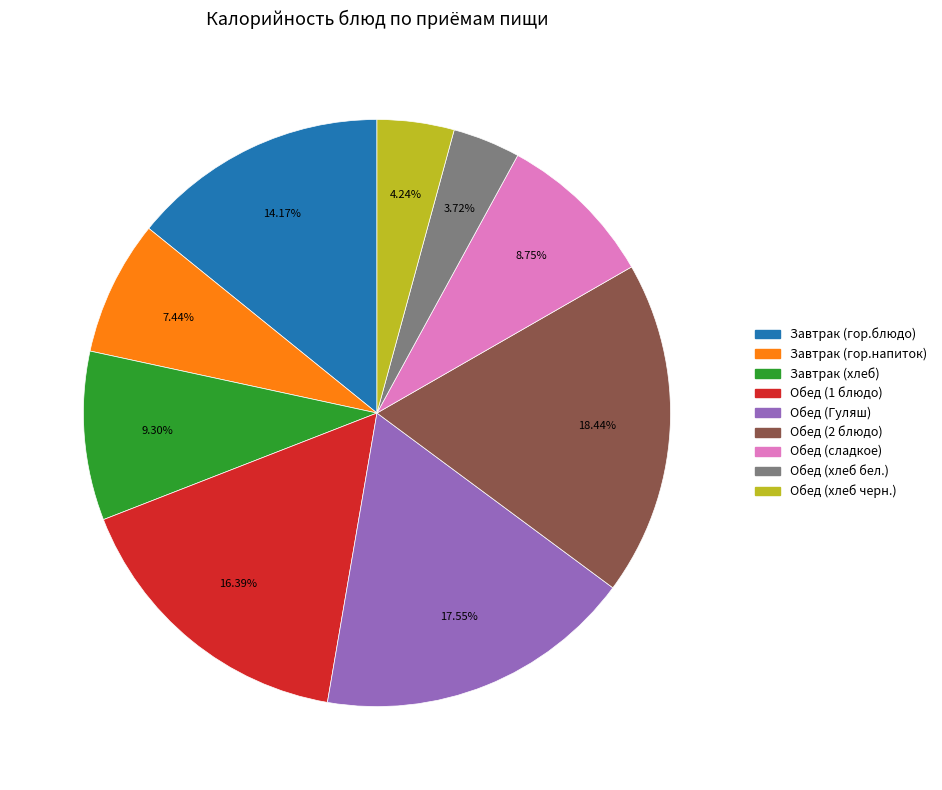

Is there any slice that represents more than half of the pie?

No